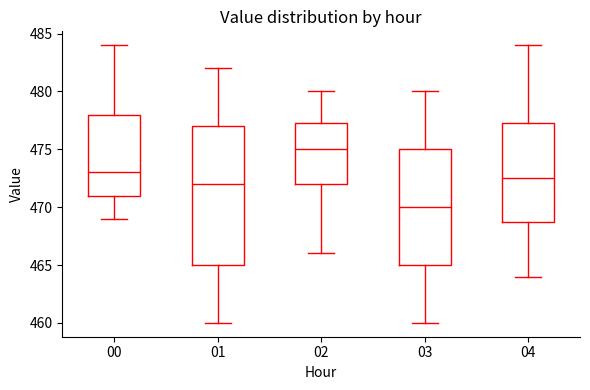

Reading left to right, read every box against the y-axis: the position of its median line, the range the box covers, and the ends of its whiskers. The values are not printed on the chart, so give them approximately, as read against the axis.

00: median 473.0, box 471.0 to 478.0, whiskers 469.0 to 484.0
01: median 472.0, box 465.0 to 477.0, whiskers 460.0 to 482.0
02: median 475.0, box 472.0 to 477.5, whiskers 466.0 to 480.0
03: median 470.0, box 465.0 to 475.0, whiskers 460.0 to 480.0
04: median 472.5, box 469.0 to 477.5, whiskers 464.0 to 484.0